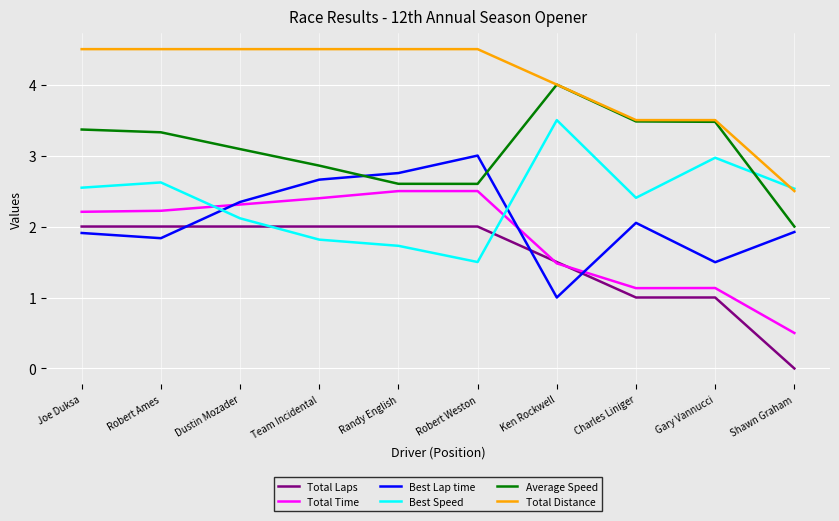

What is the sum of all Best Speed values?

23.7